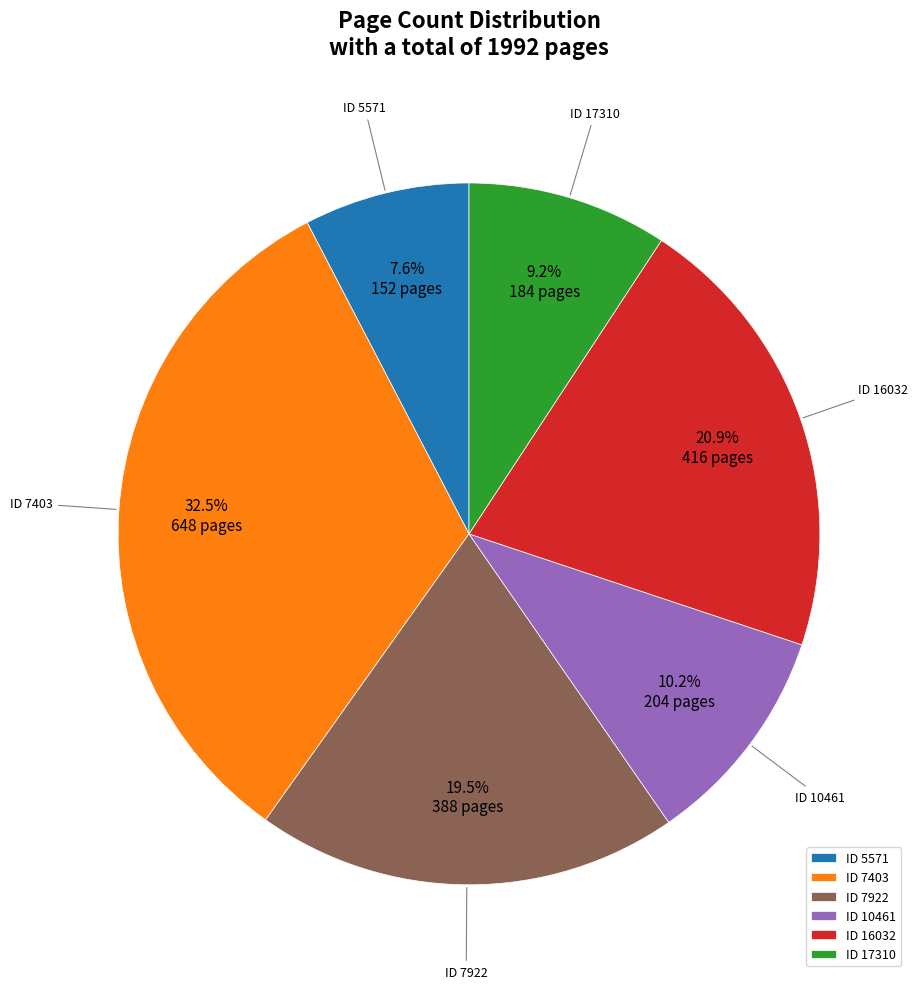

What is the largest slice in the pie chart?

ID 7403